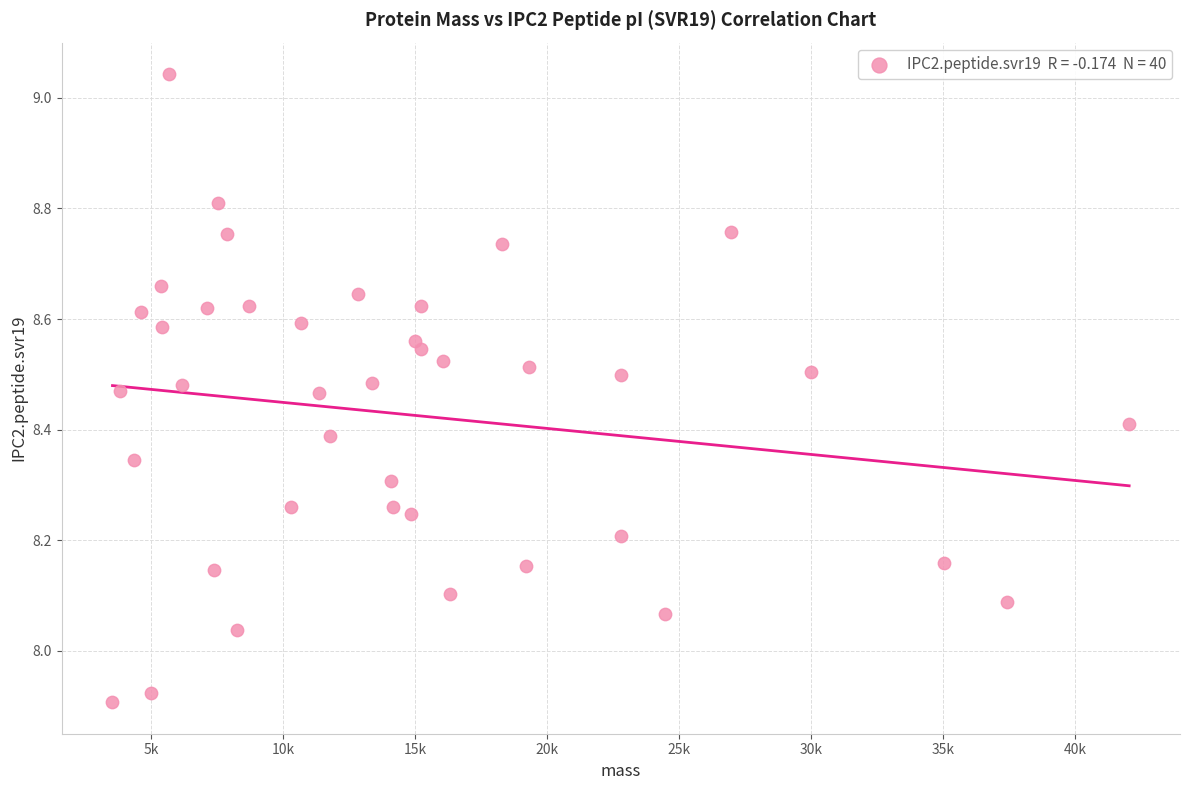

What is the range of X values (max minus min)?

38517.3